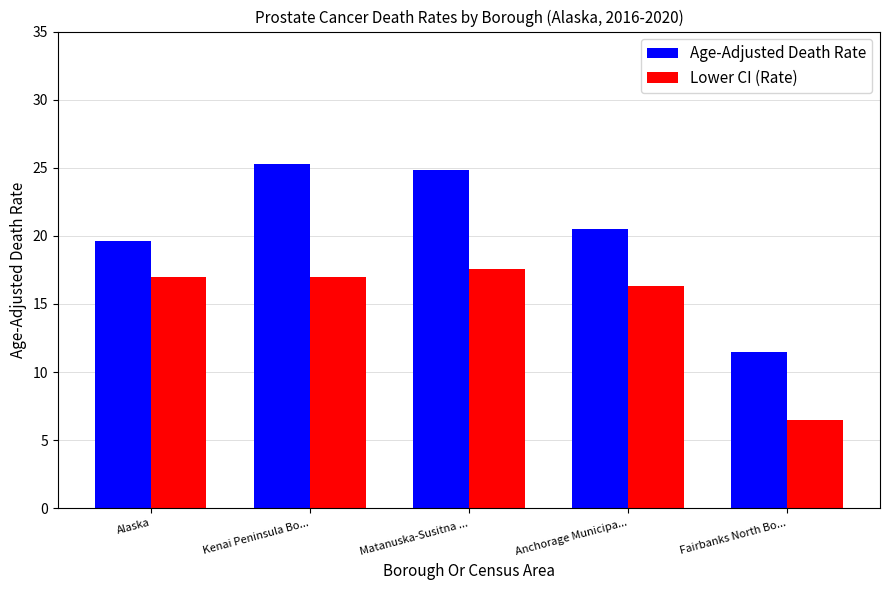

The Age-Adjusted Death Rate series shows 18.1 at Fairbanks North Bo.... True or false?

False